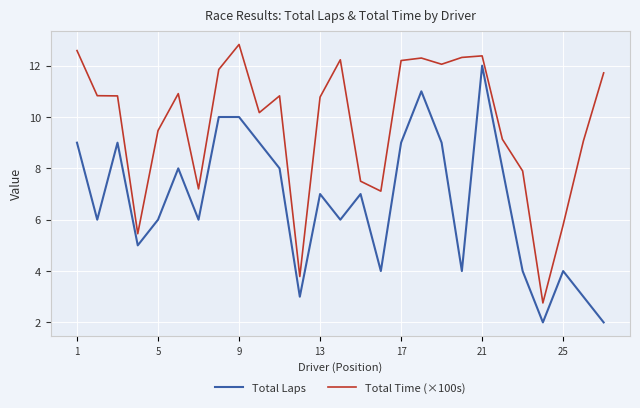

List the series in order of their peak value, lowest first.

Total Laps, Total Time (×100s)